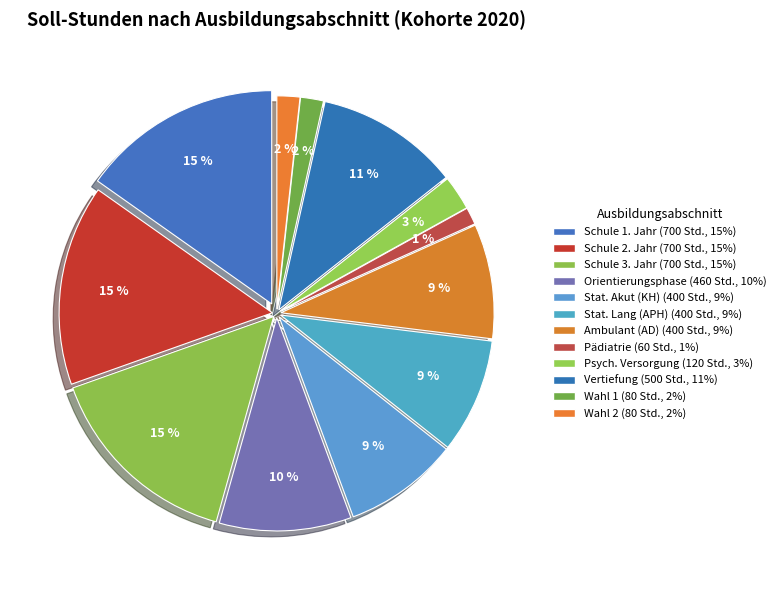

What is the change in value from Ambulant (AD) to Psych. Versorgung?

-280